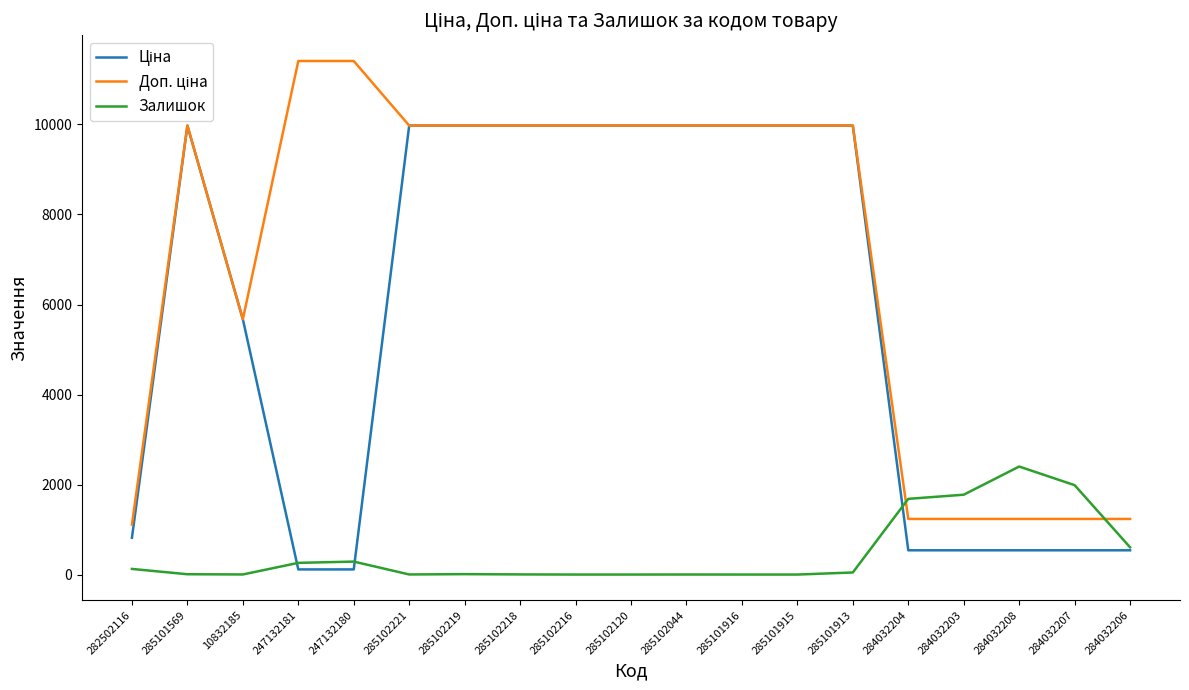

The Залишок series shows 1132.4 at 284032207. True or false?

False